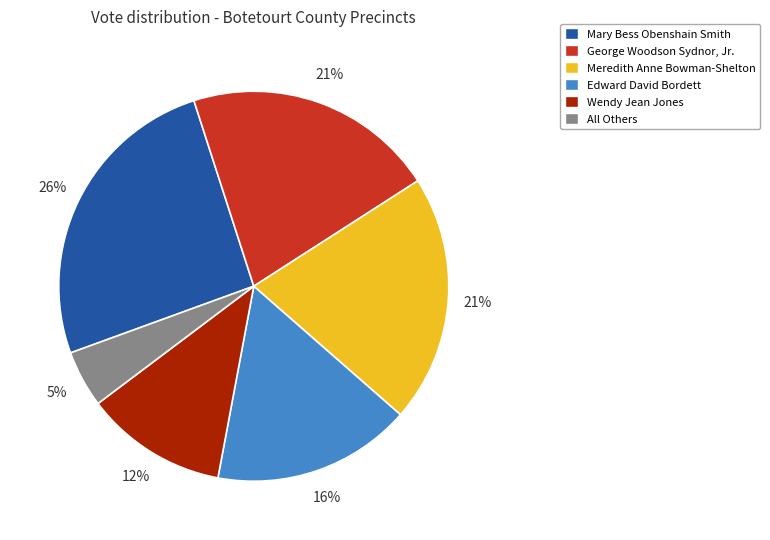

Does All Others account for over 50% of the chart?

No